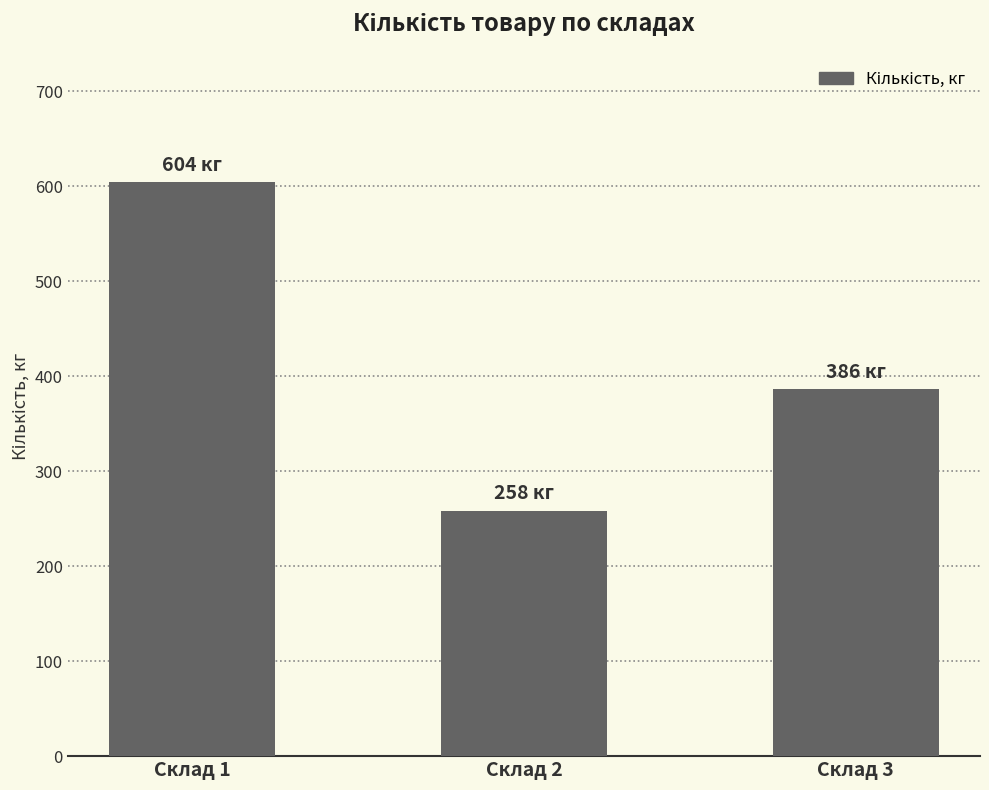

What is the greatest value displayed?

604